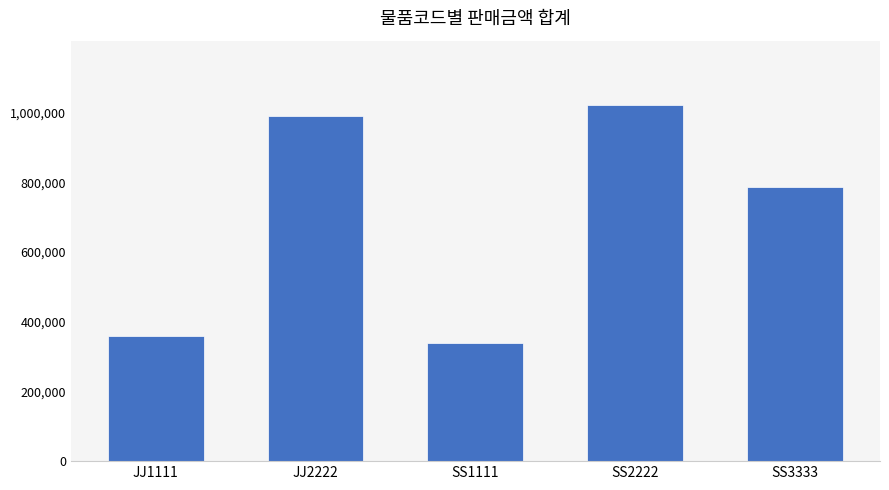

Reading left to right, extract all data points from this chart.

JJ1111=360000	JJ2222=990000	SS1111=340000	SS2222=1022900	SS3333=787500